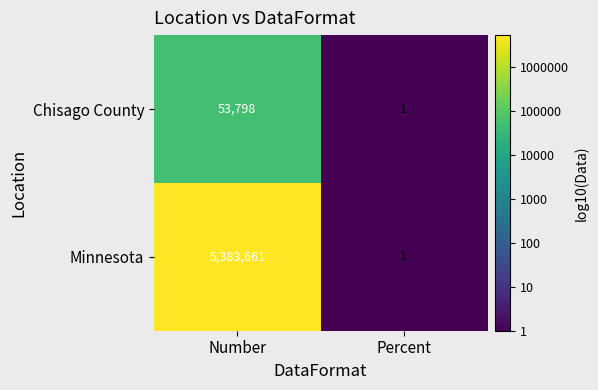

Reading left to right, what are all the values shown in this chart?

Chisago County: Number=53798	Percent=1
Minnesota: Number=5383661	Percent=1